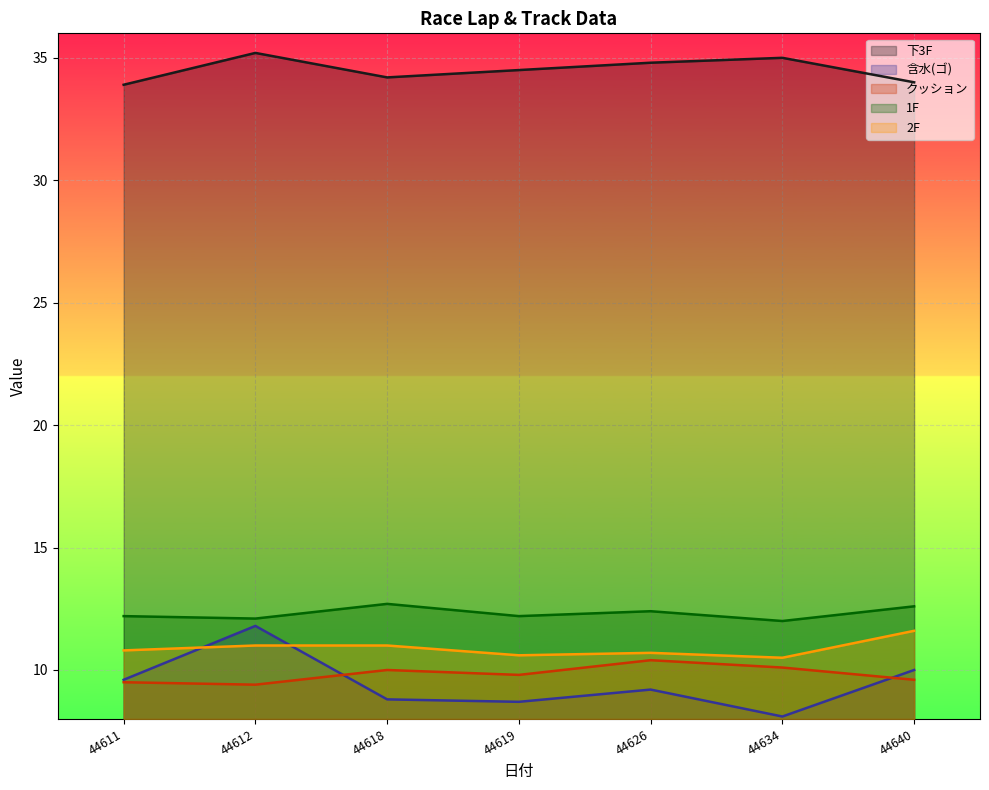

What is the total value across all series at 44618?

76.7